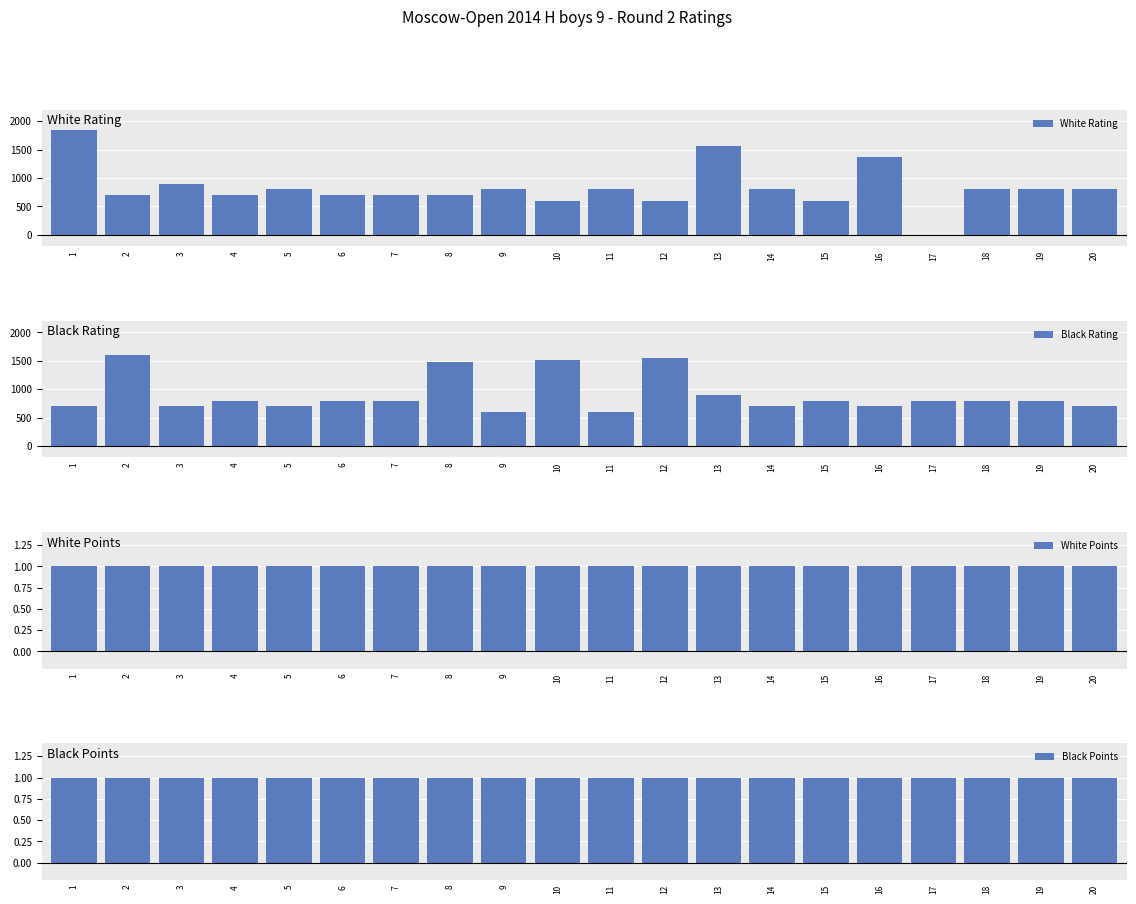

Is the value of White Points at 11 greater than the value of White Rating at 3?

No